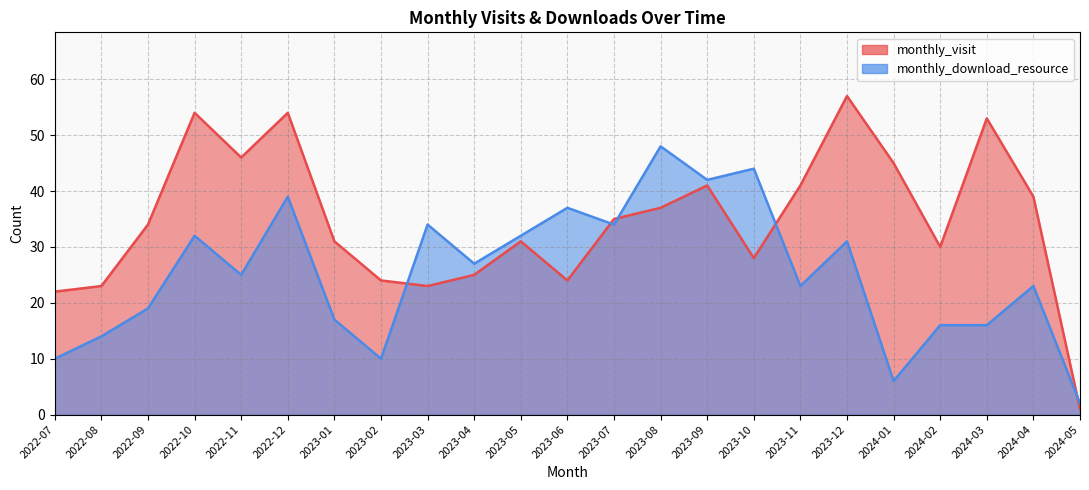

Which category has the highest value in the monthly_download_resource series?

2023-08